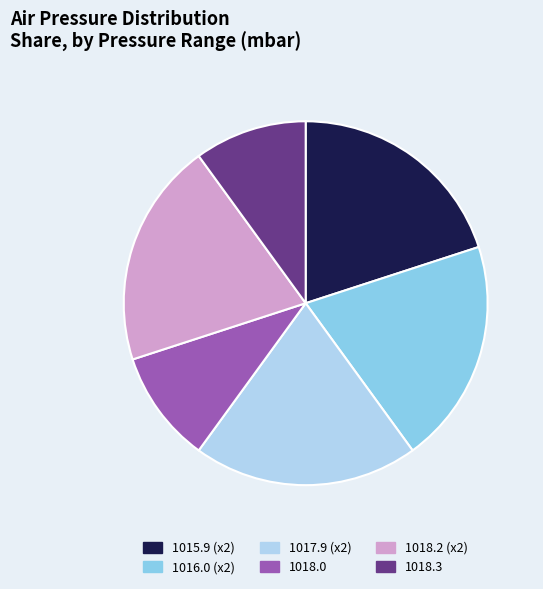

Approximately how many times larger is the value at 1018.0 compared to 1017.9 (x2)?

0.5